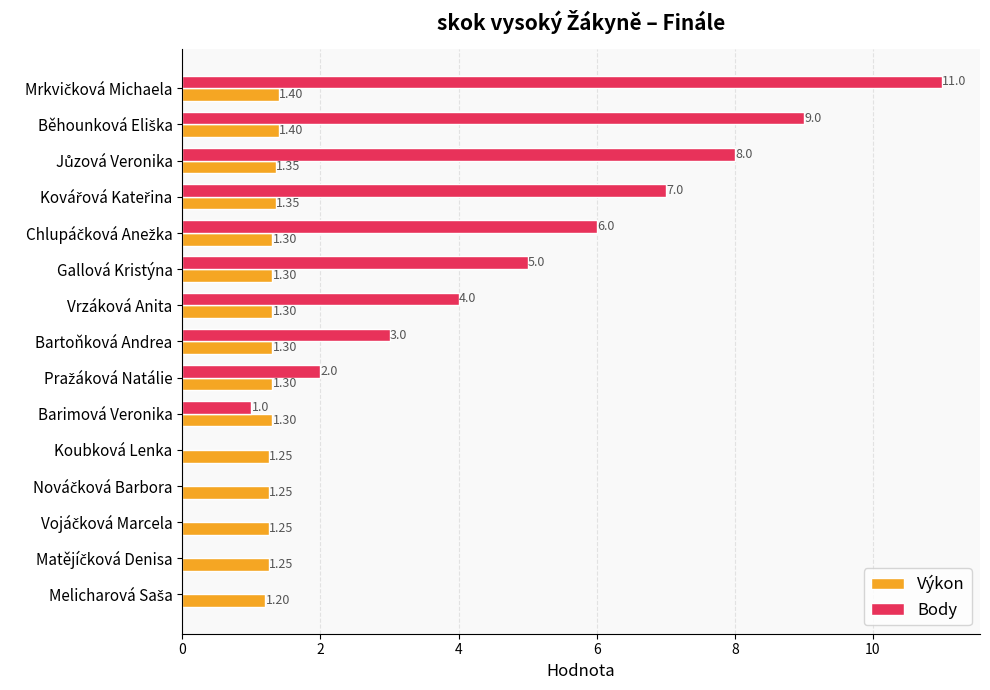

What is the total value across all series at Bartoňková Andrea?

4.3